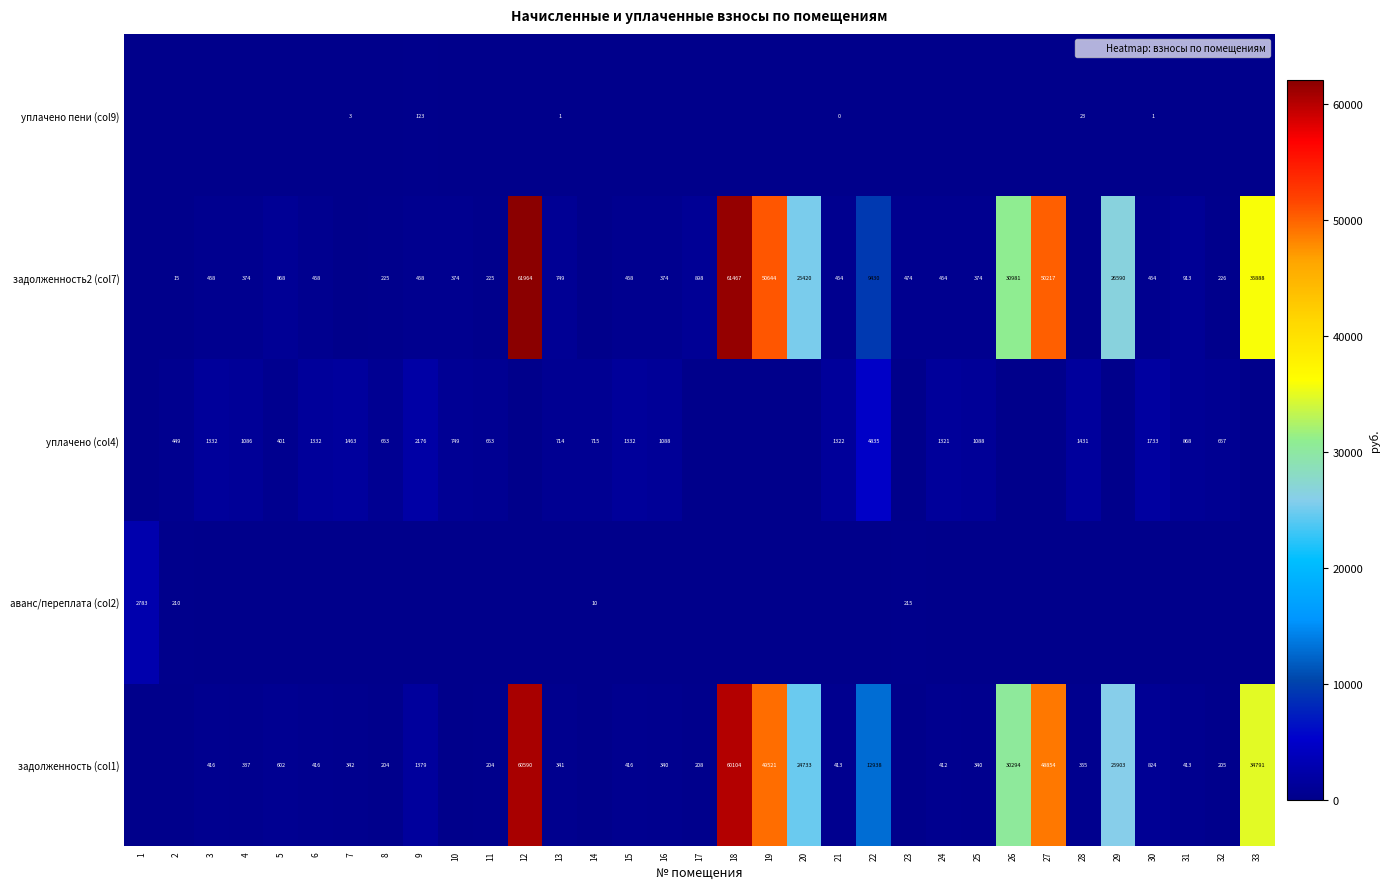

What is the sum of all аванс/переплата (col2) values?

3217.9